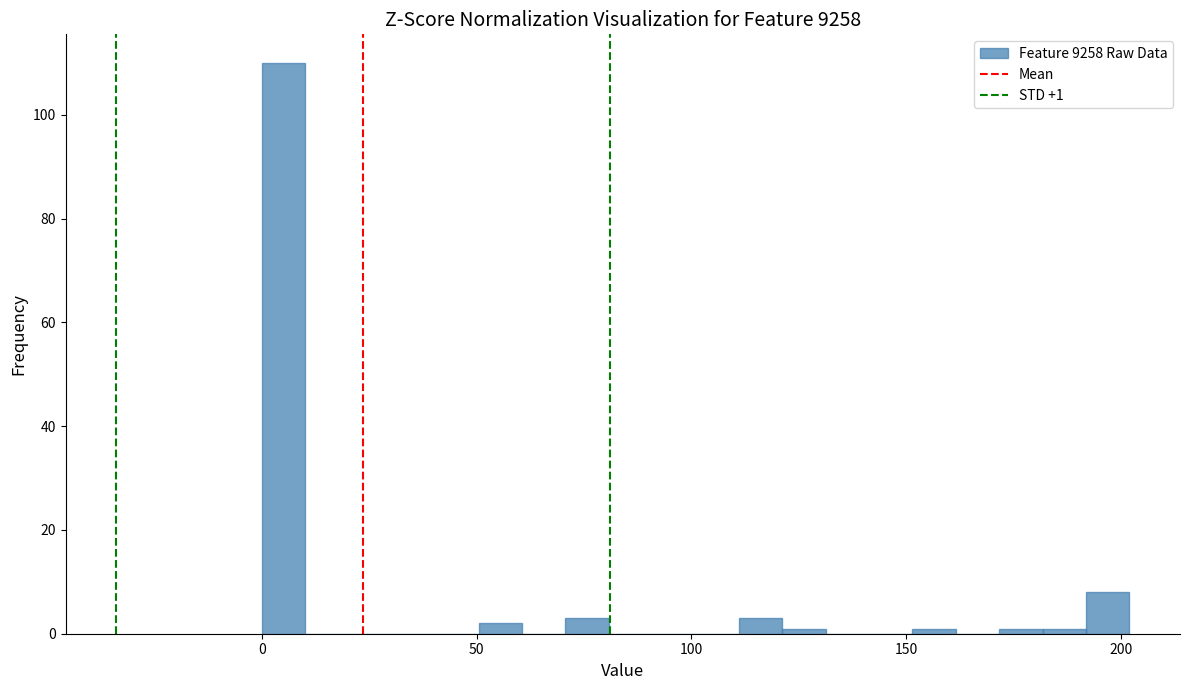

Read against the x-axis, roughly where is the centre of the tallest bar?

5